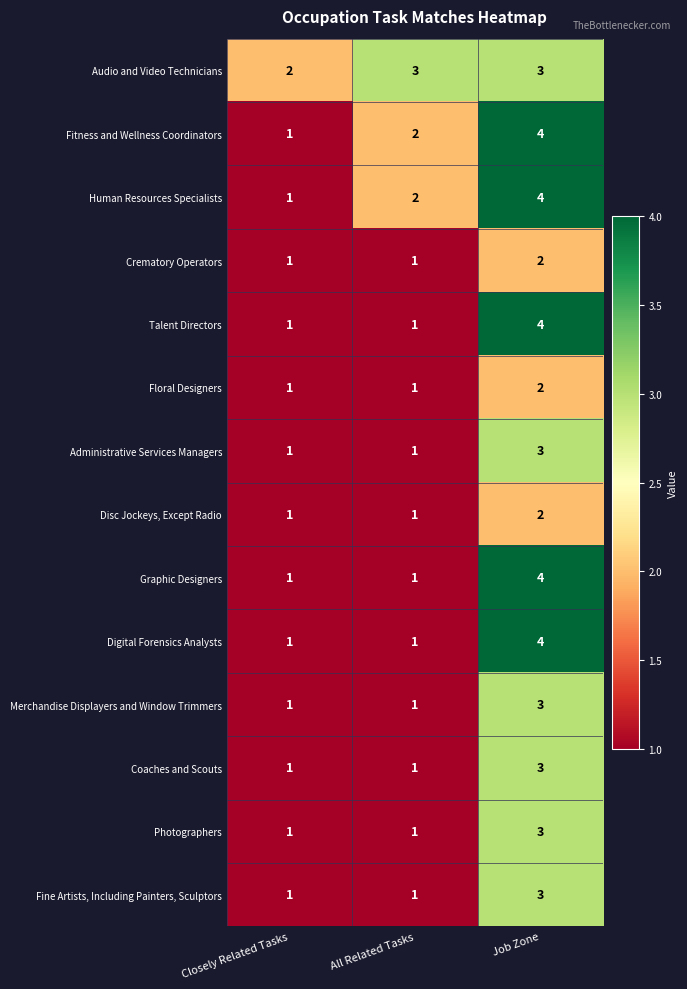

At how many categories does at least one series exceed 1?

3